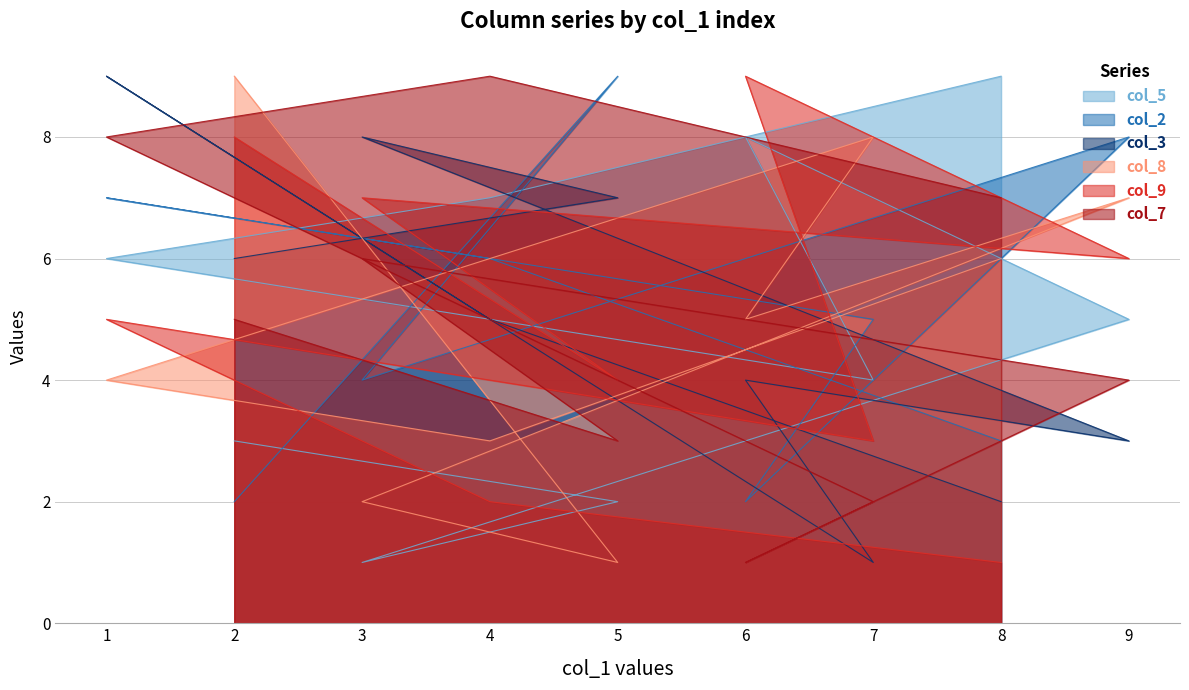

How many lines are shown in the chart?

6